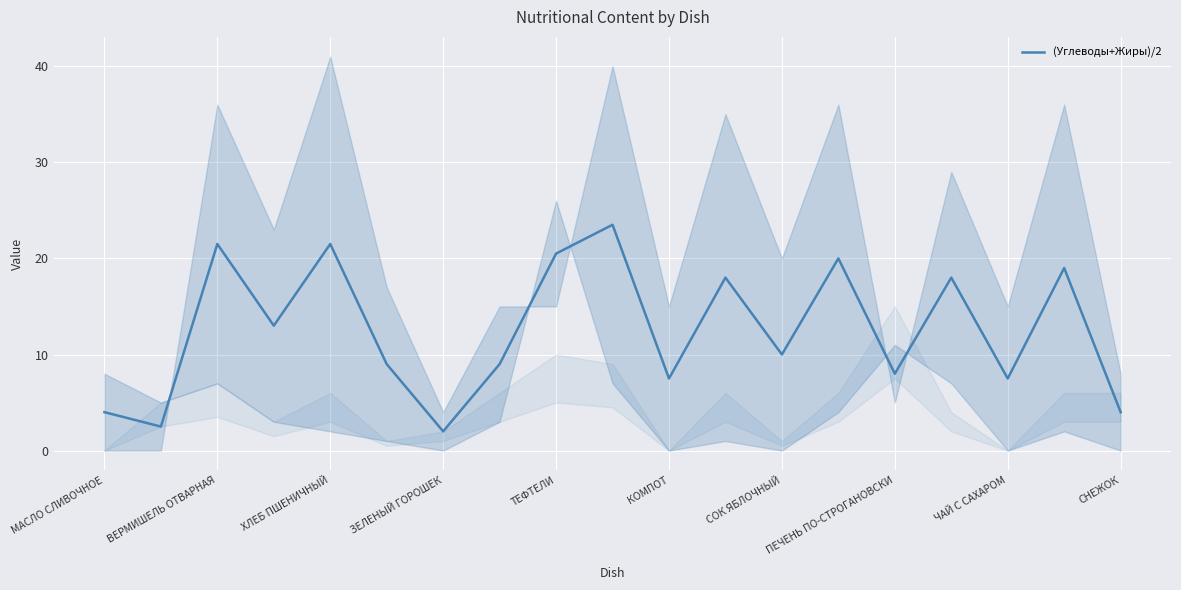

What is the sum of all values?

238.5